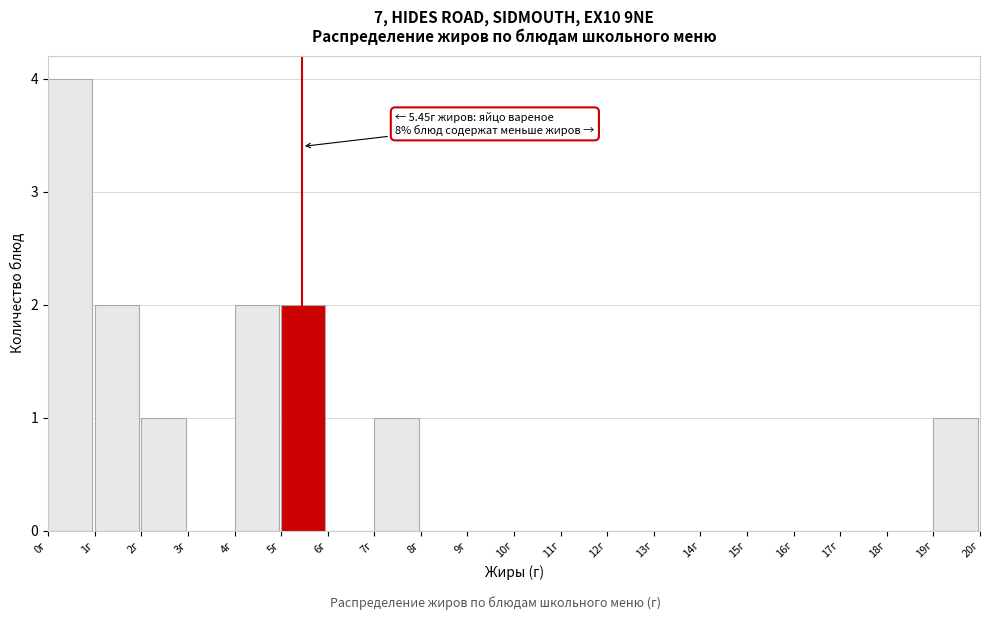

Over which range of the x-axis is the bar tallest?

0 to 1